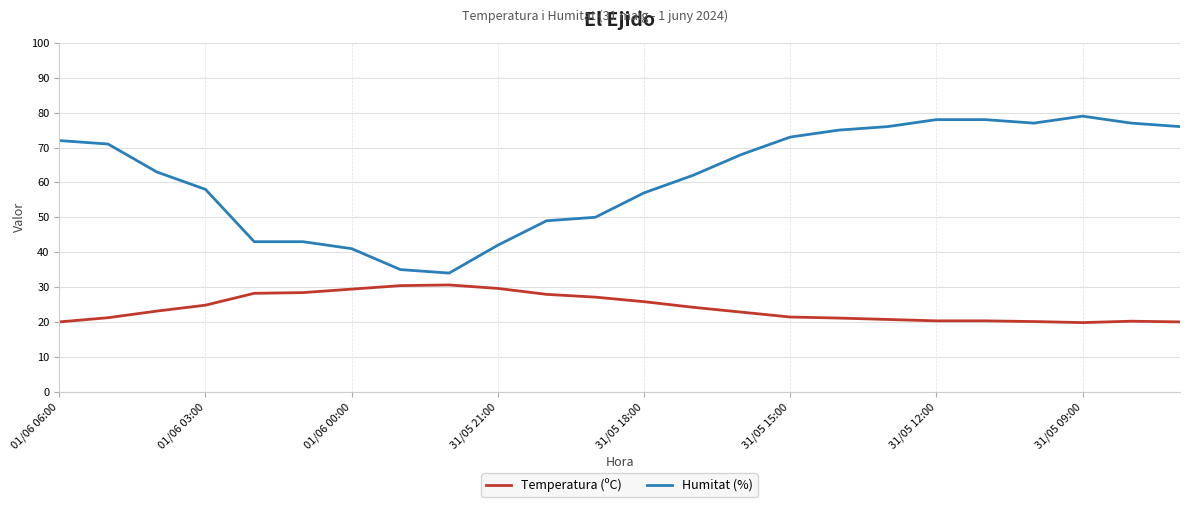

Which series has the widest spread of values?

Humitat (%)